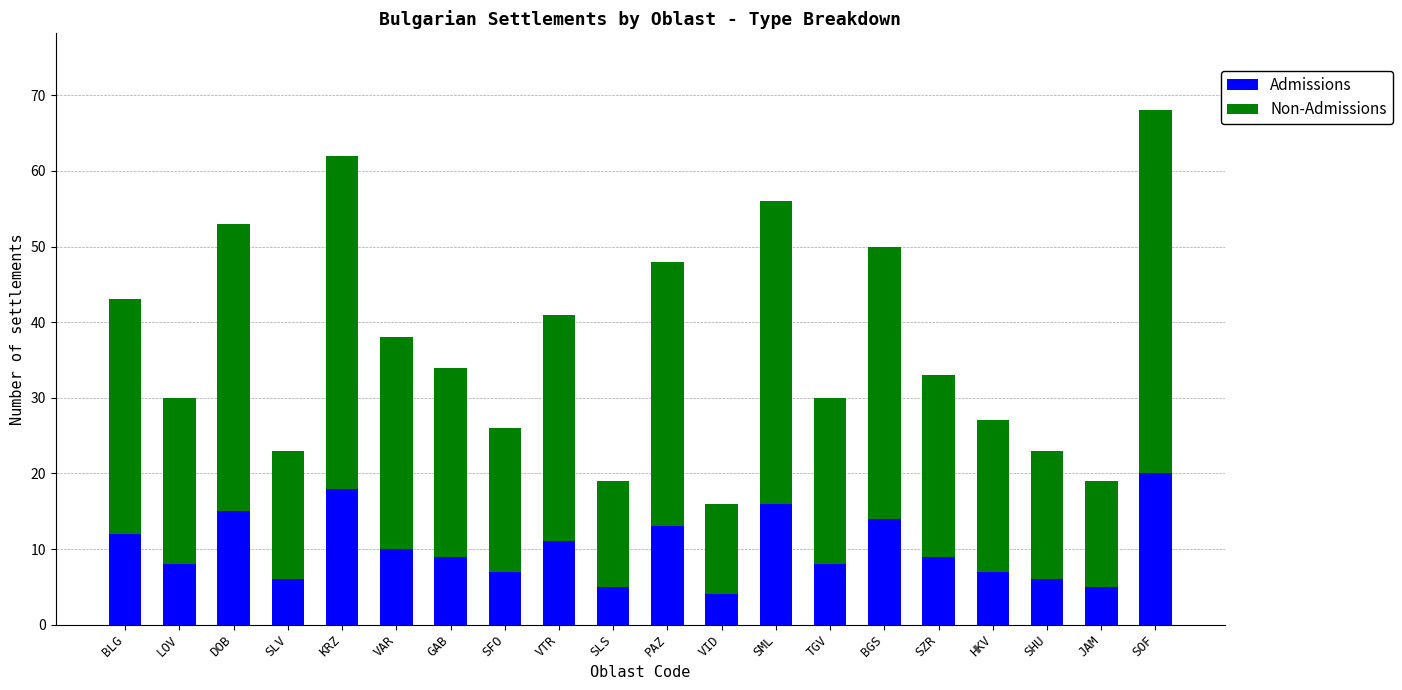

How many distinct data groups are displayed?

2